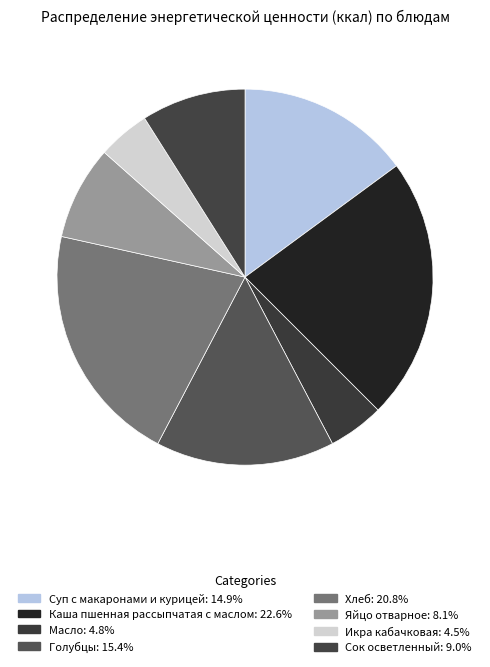

Rank the categories by value from lowest to highest.

Икра кабачковая, Масло, Яйцо отварное, Сок осветленный, Суп с макаронами и курицей, Голубцы, Хлеб, Каша пшенная рассыпчатая с маслом